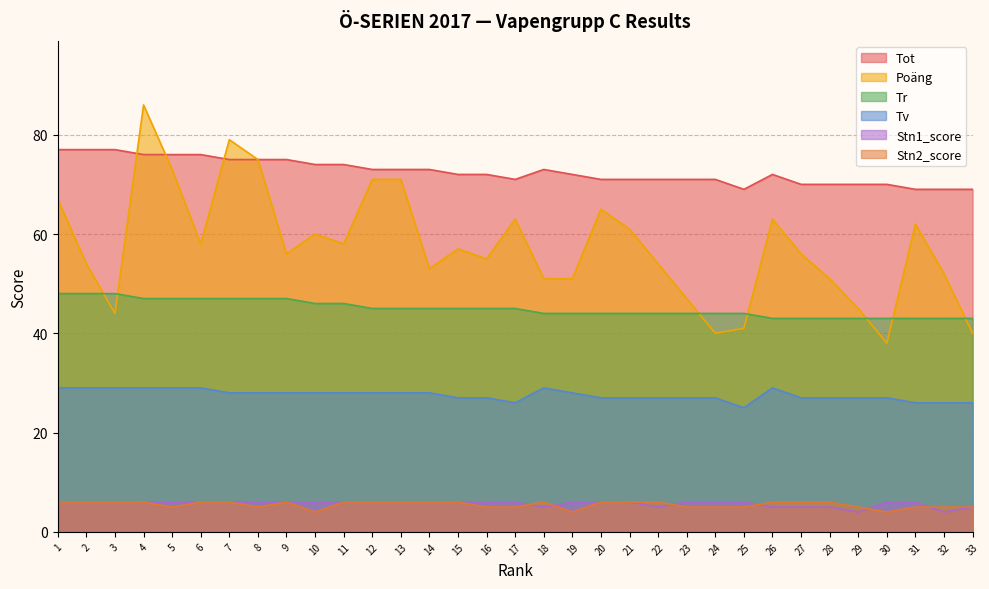

At 9, list the series in order from largest to smallest.

Tot, Poäng, Tr, Tv, Stn1_score, Stn2_score